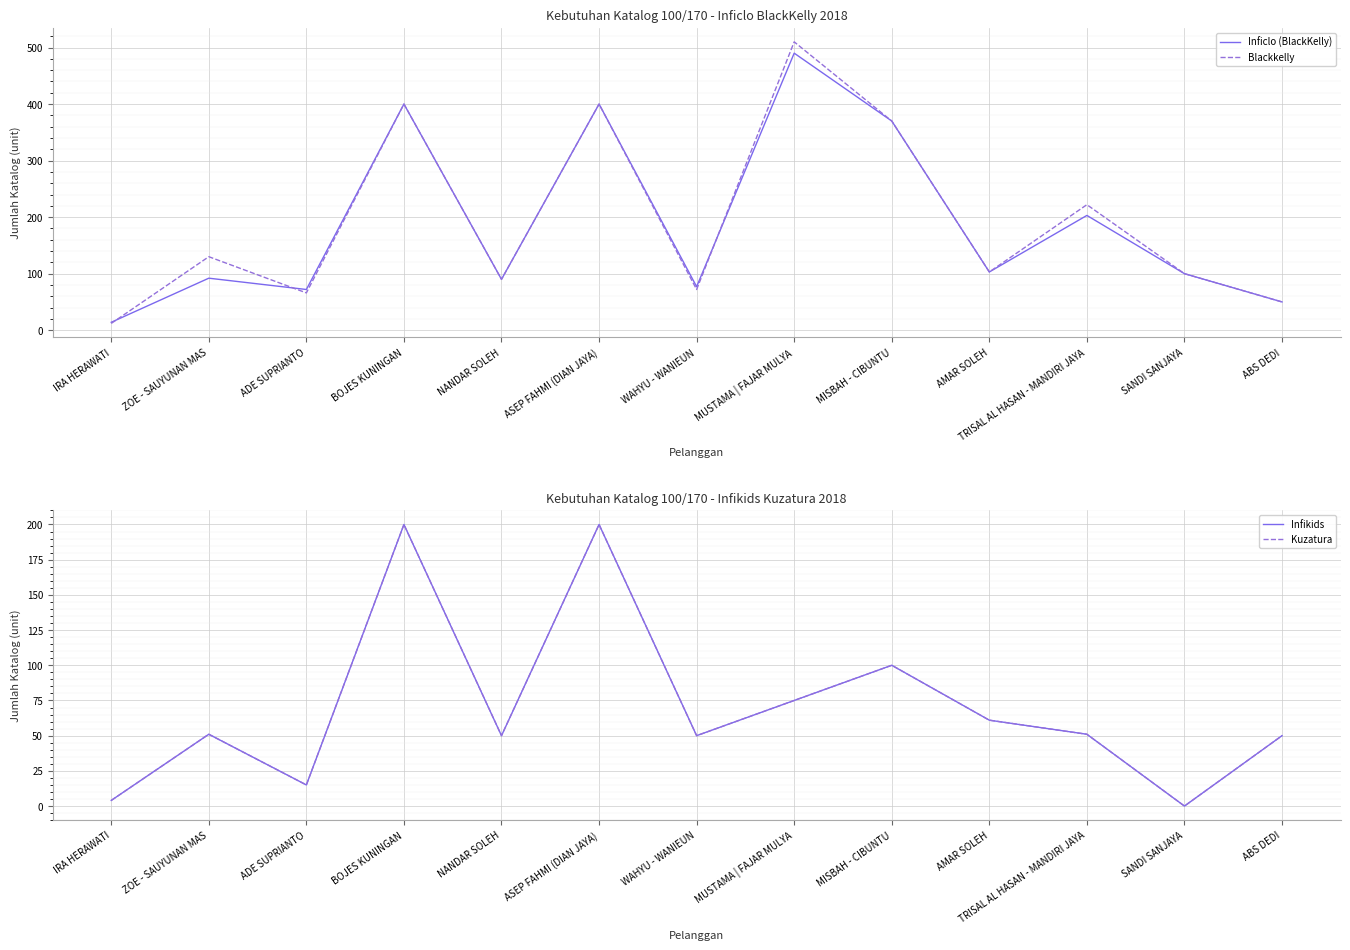

True or false: Blackkelly and Infikids cross at least once.

False